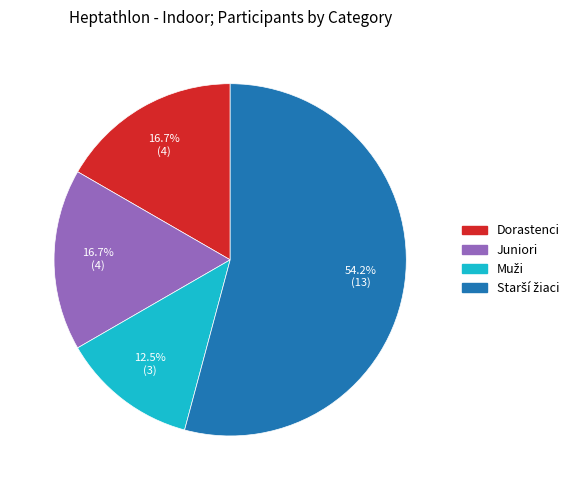

Is there any slice that represents more than half of the pie?

Yes